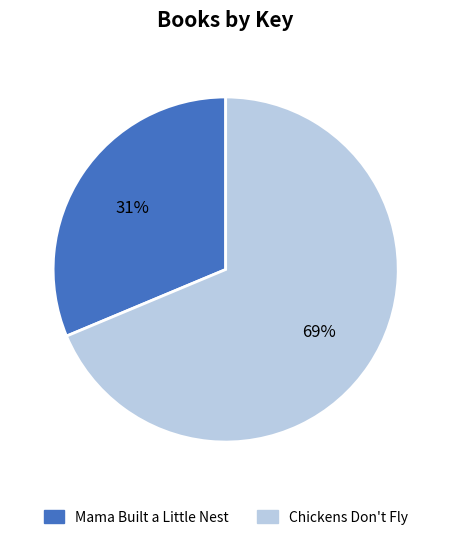

Is Mama Built a Little Nest the majority of the pie?

No